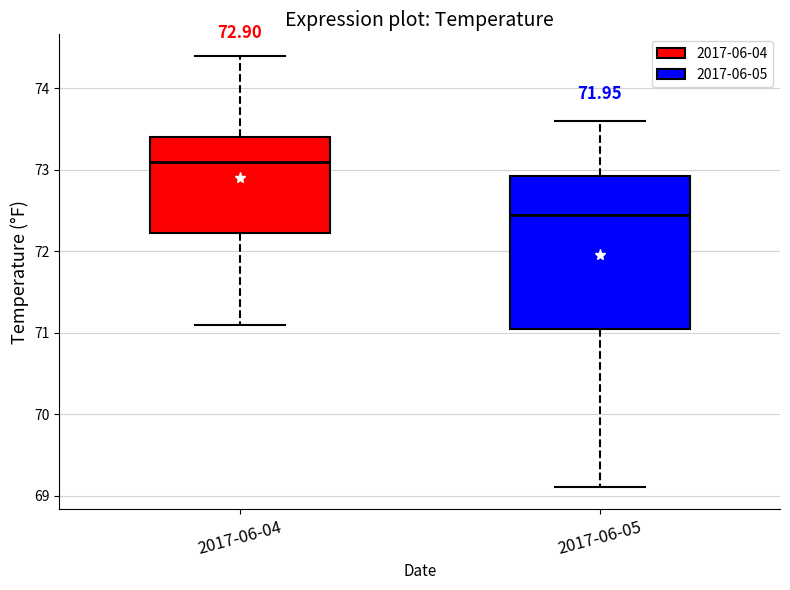

Which box has the highest median line?

2017-06-04